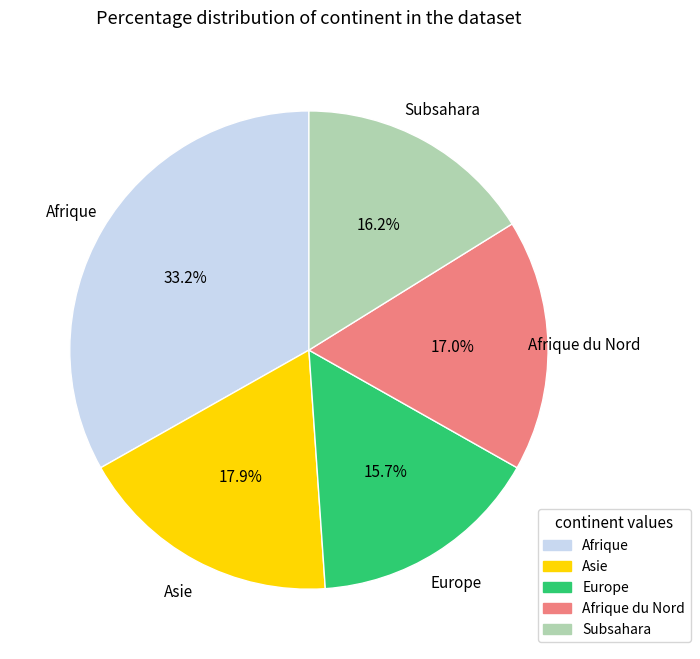

How many slices are in this pie chart?

5